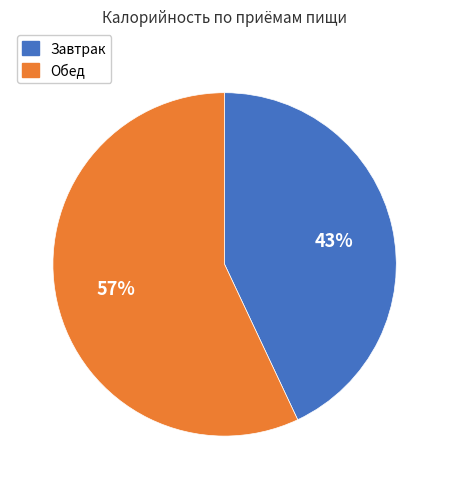

True or false: Завтрак accounts for 43% of the total.

True